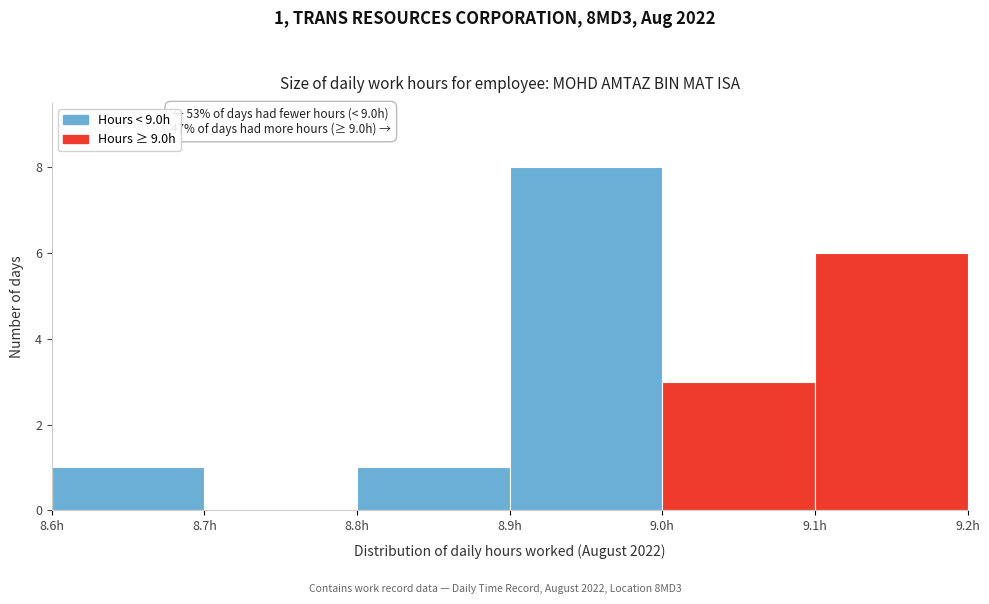

Which range on the x-axis has the tallest bar?

8.9 to 9.0